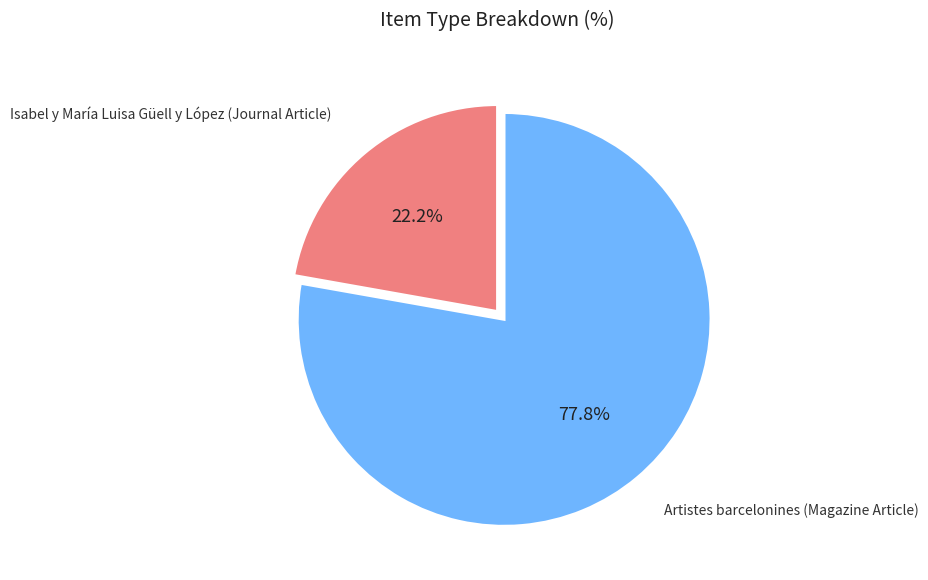

Between Isabel y María Luisa Güell y López (Journal Article) and Artistes barcelonines (Magazine Article), which is larger?

Artistes barcelonines (Magazine Article)